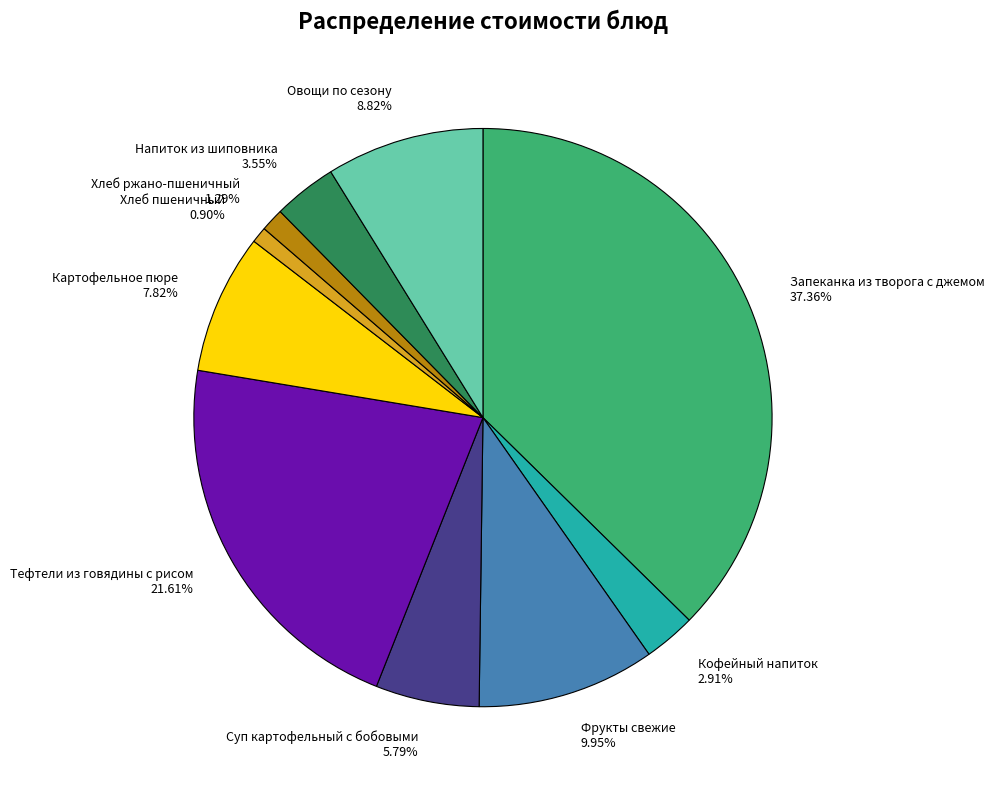

What percentage is the Напиток из шиповника slice, to the nearest percent?

4%